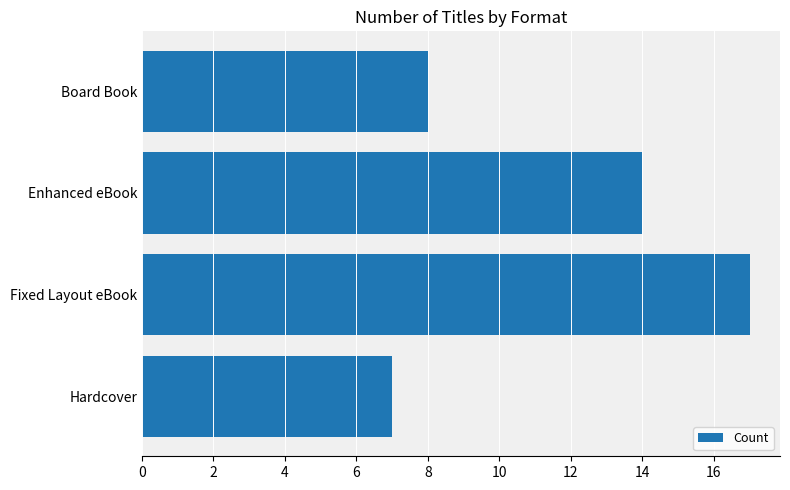

What is the difference between the maximum and minimum values?

10